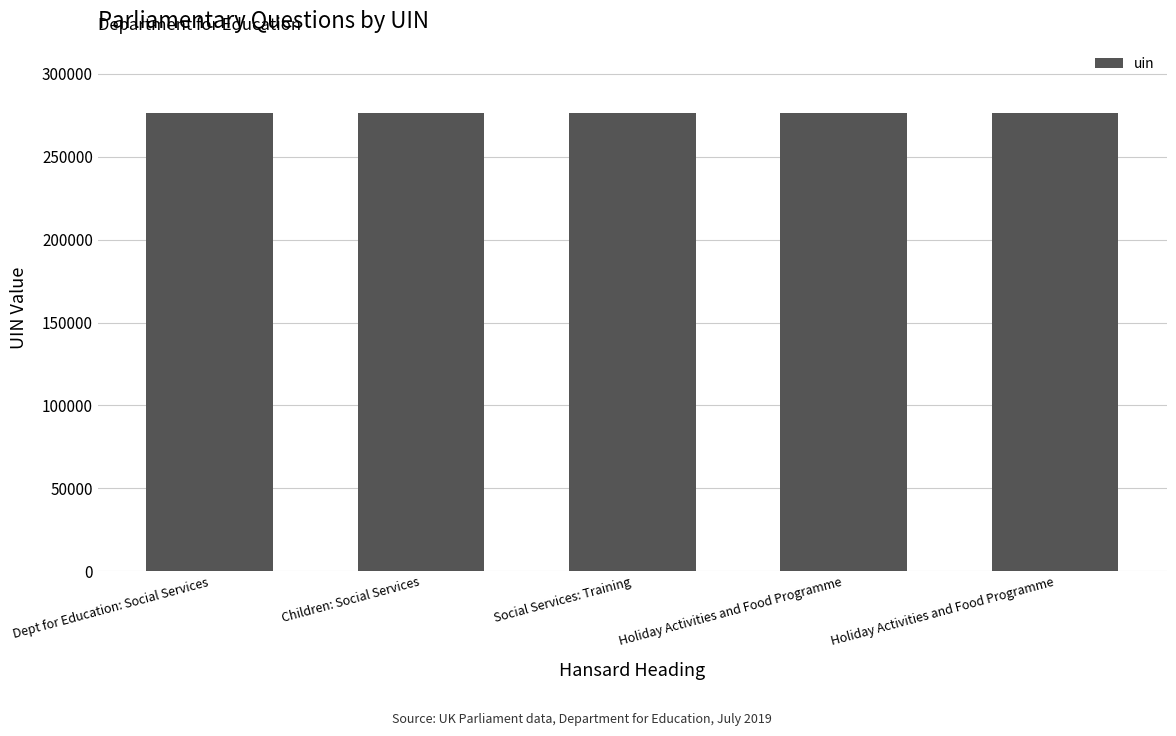

Reading left to right, transcribe all the data shown in this chart.

276201	276202	276203	276204	276205